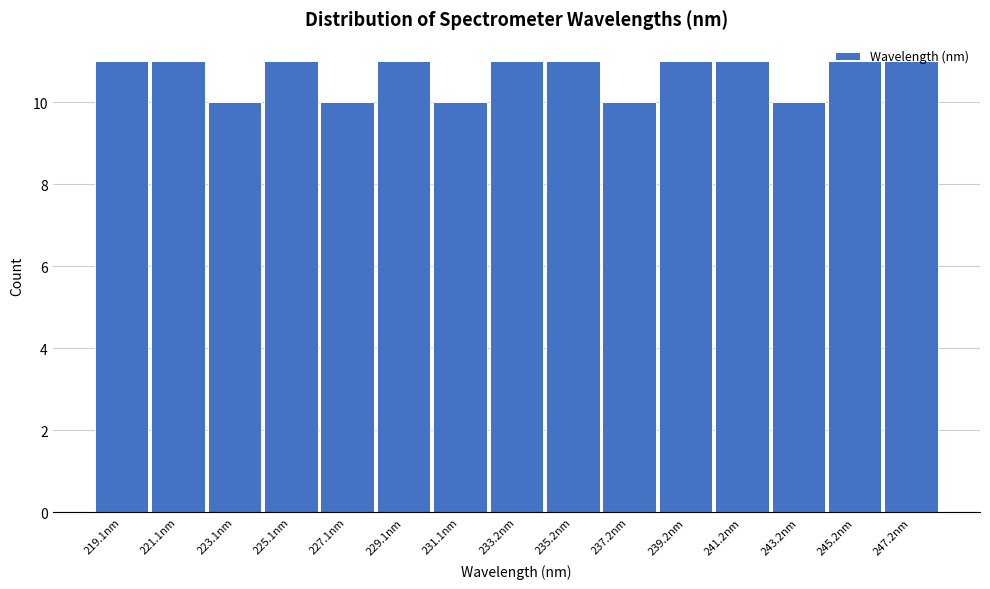

Reading left to right, transcribe this chart: for each bar, give the range it covers on the x-axis and its height. Neither the bar edges nor the heights are printed on the chart, so give them approximately, as read against the axes.

218.0 to 220.0: 11
220.0 to 222.0: 11
222.0 to 224.0: 10
224.0 to 226.0: 11
226.0 to 228.0: 10
228.0 to 230.0: 11
230.0 to 232.0: 10
232.0 to 234.0: 11
234.0 to 236.0: 11
236.0 to 238.0: 10
238.0 to 240.0: 11
240.0 to 242.0: 11
242.0 to 244.0: 10
244.0 to 246.0: 11
246.0 to 248.5: 11